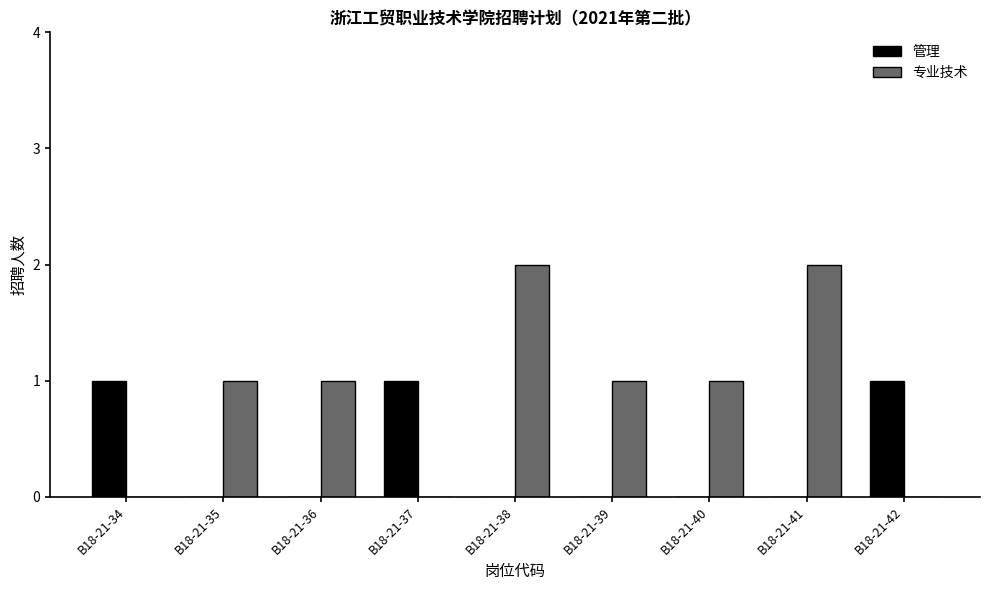

How many series are shown in this chart?

2